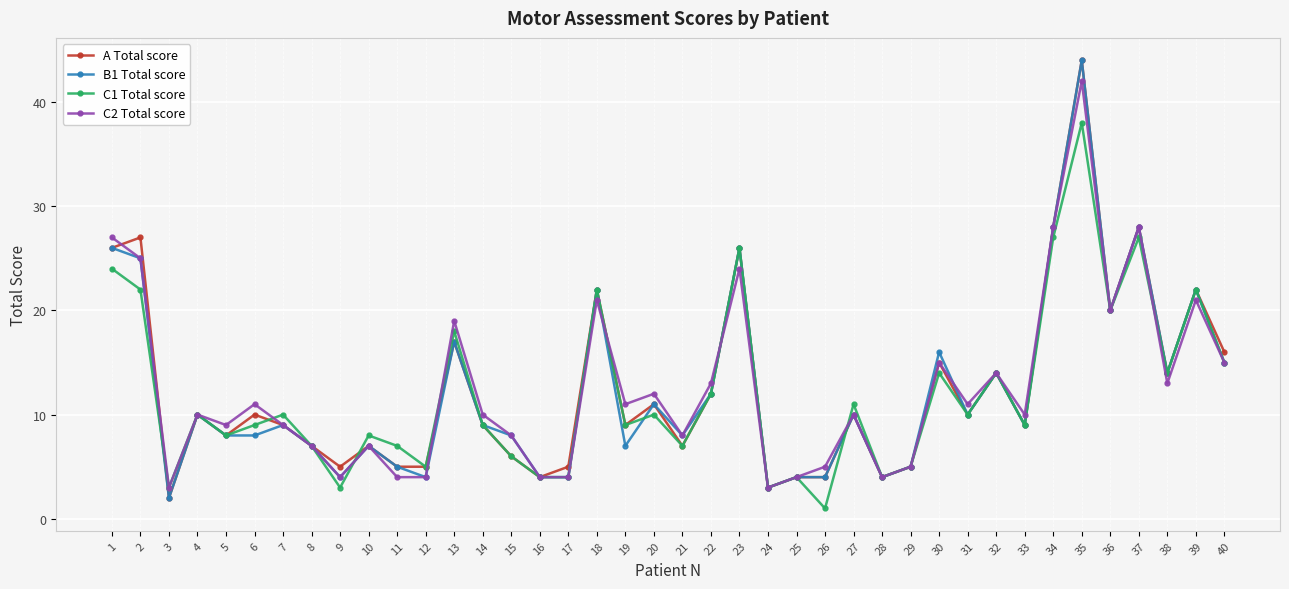

At which label does A Total score reach its peak?

35